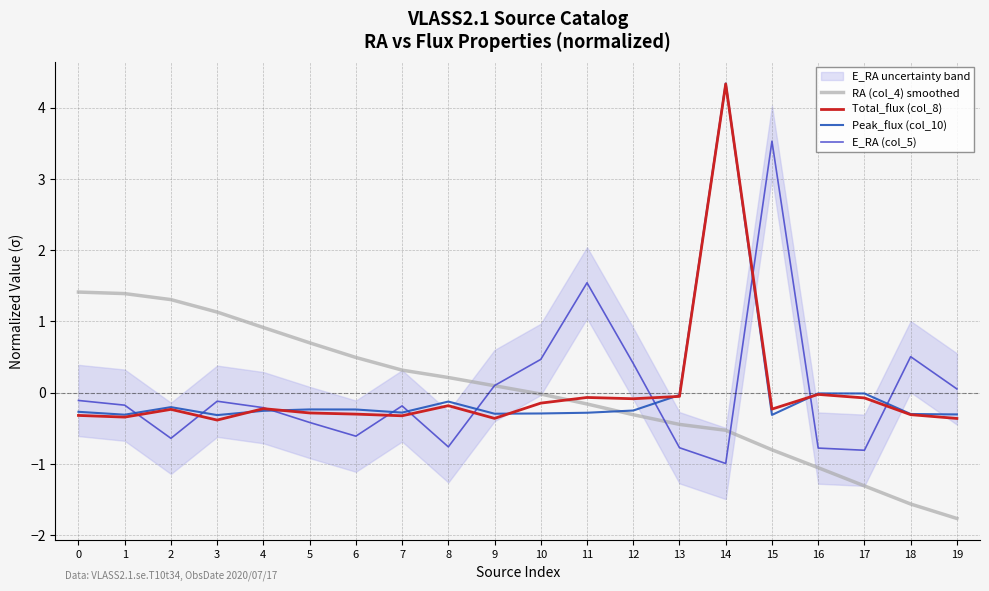

Reading left to right, list all the values displayed in this chart.

RA (col_4) smoothed: 0=1.4	1=1.4	2=1.3	3=1.1	4=0.9	5=0.7	6=0.5	7=0.3	8=0.2	9=0.1	10=-0.0	11=-0.2	12=-0.3	13=-0.4	14=-0.5	15=-0.8	16=-1.1	17=-1.3	18=-1.6	19=-1.8
Total_flux (col_8): 0=-0.3	1=-0.3	2=-0.2	3=-0.4	4=-0.2	5=-0.3	6=-0.3	7=-0.3	8=-0.2	9=-0.4	10=-0.1	11=-0.1	12=-0.1	13=-0.1	14=4.3	15=-0.2	16=-0.0	17=-0.1	18=-0.3	19=-0.4
Peak_flux (col_10): 0=-0.3	1=-0.3	2=-0.2	3=-0.3	4=-0.3	5=-0.2	6=-0.2	7=-0.3	8=-0.1	9=-0.3	10=-0.3	11=-0.3	12=-0.3	13=-0.0	14=4.3	15=-0.3	16=-0.0	17=-0.0	18=-0.3	19=-0.3
E_RA (col_5): 0=-0.1	1=-0.2	2=-0.6	3=-0.1	4=-0.2	5=-0.4	6=-0.6	7=-0.2	8=-0.8	9=0.1	10=0.5	11=1.5	12=0.4	13=-0.8	14=-1.0	15=3.5	16=-0.8	17=-0.8	18=0.5	19=0.1